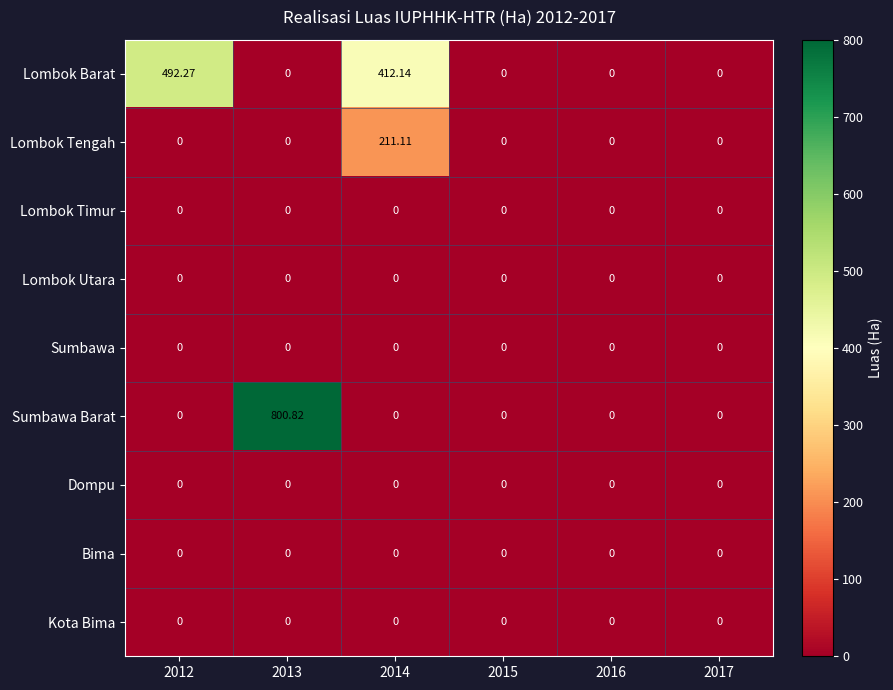

Which series changed the most between 2012 and 2015?

Lombok Barat